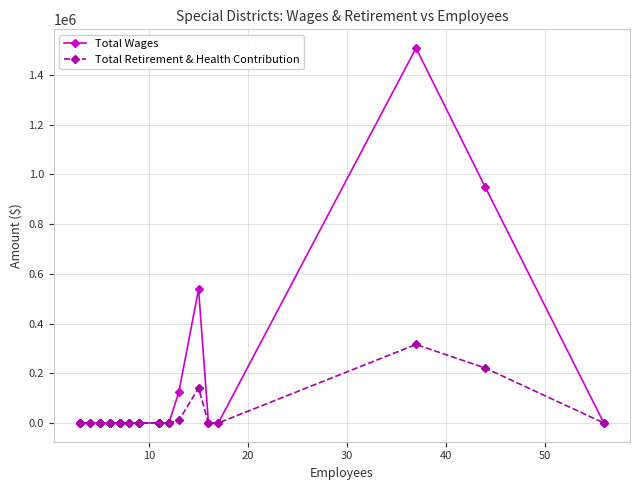

Does the chart have visible grid lines?

Yes